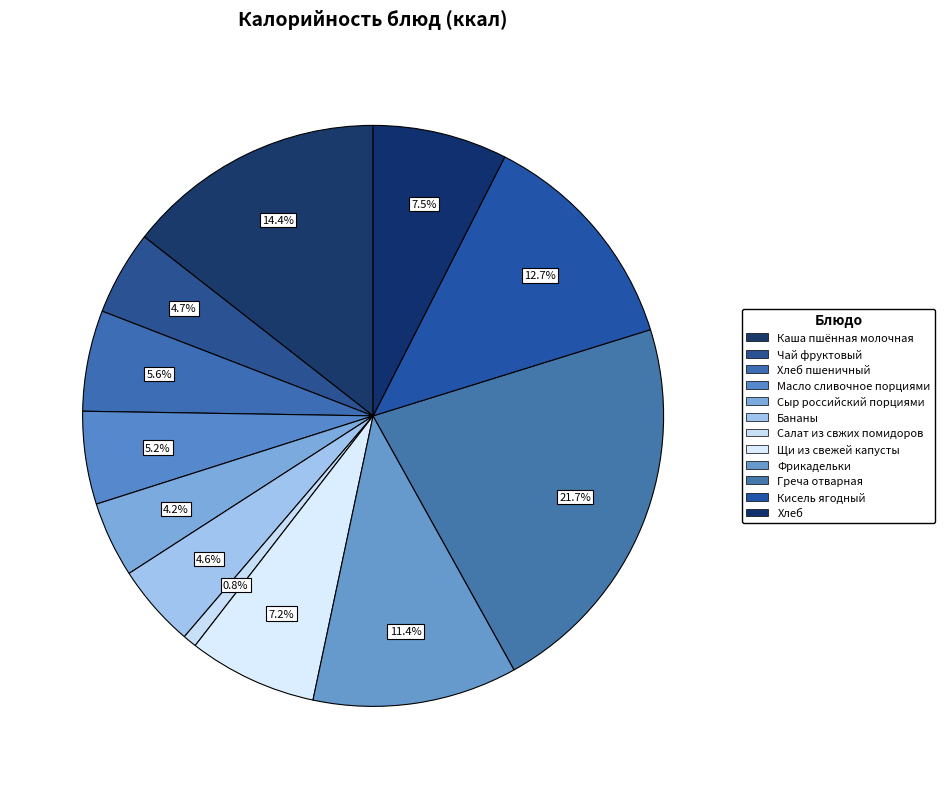

How many segments does this pie chart have?

12